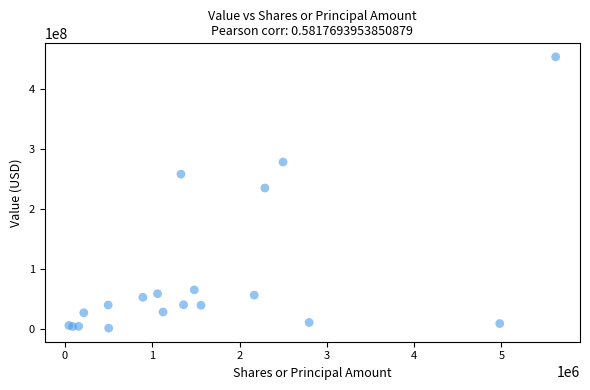

What Y value in the scatter plot is closest to 227431500?

234958000